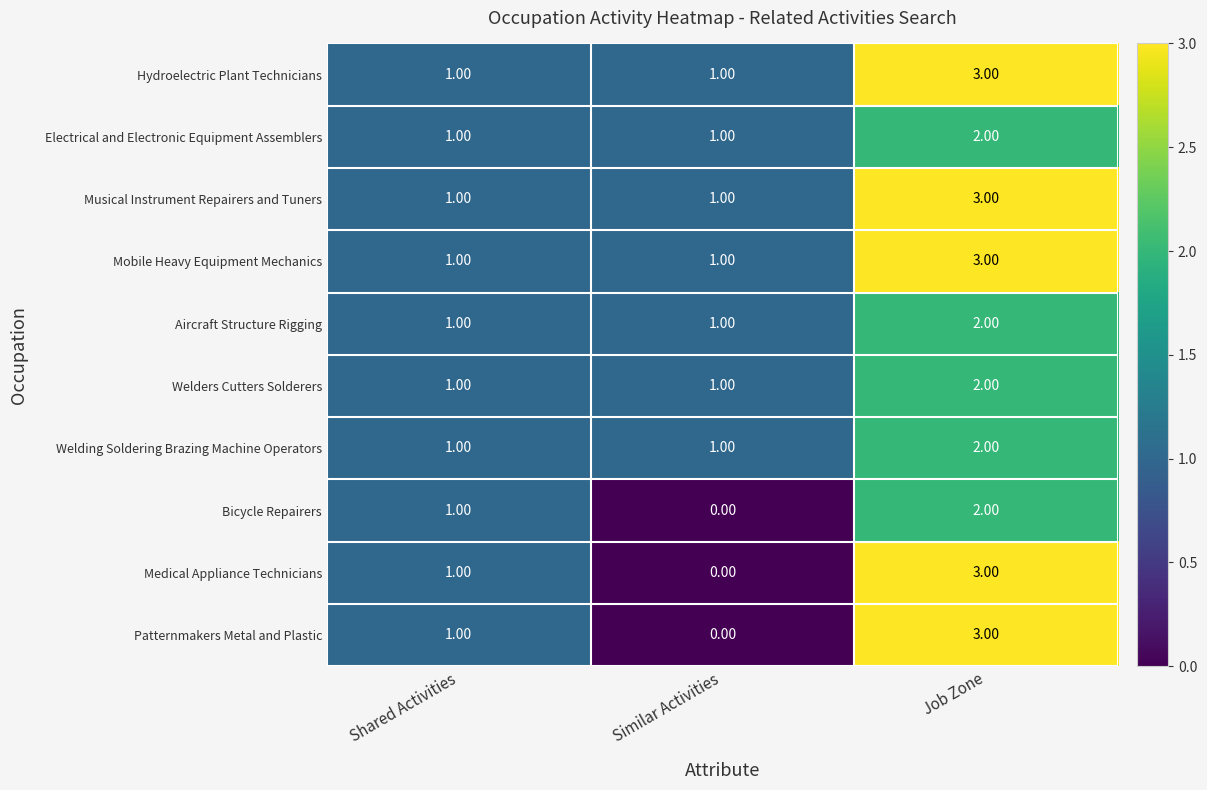

What is the sum of the Musical Instrument Repairers and Tuners values at Job Zone and Similar Activities?

4